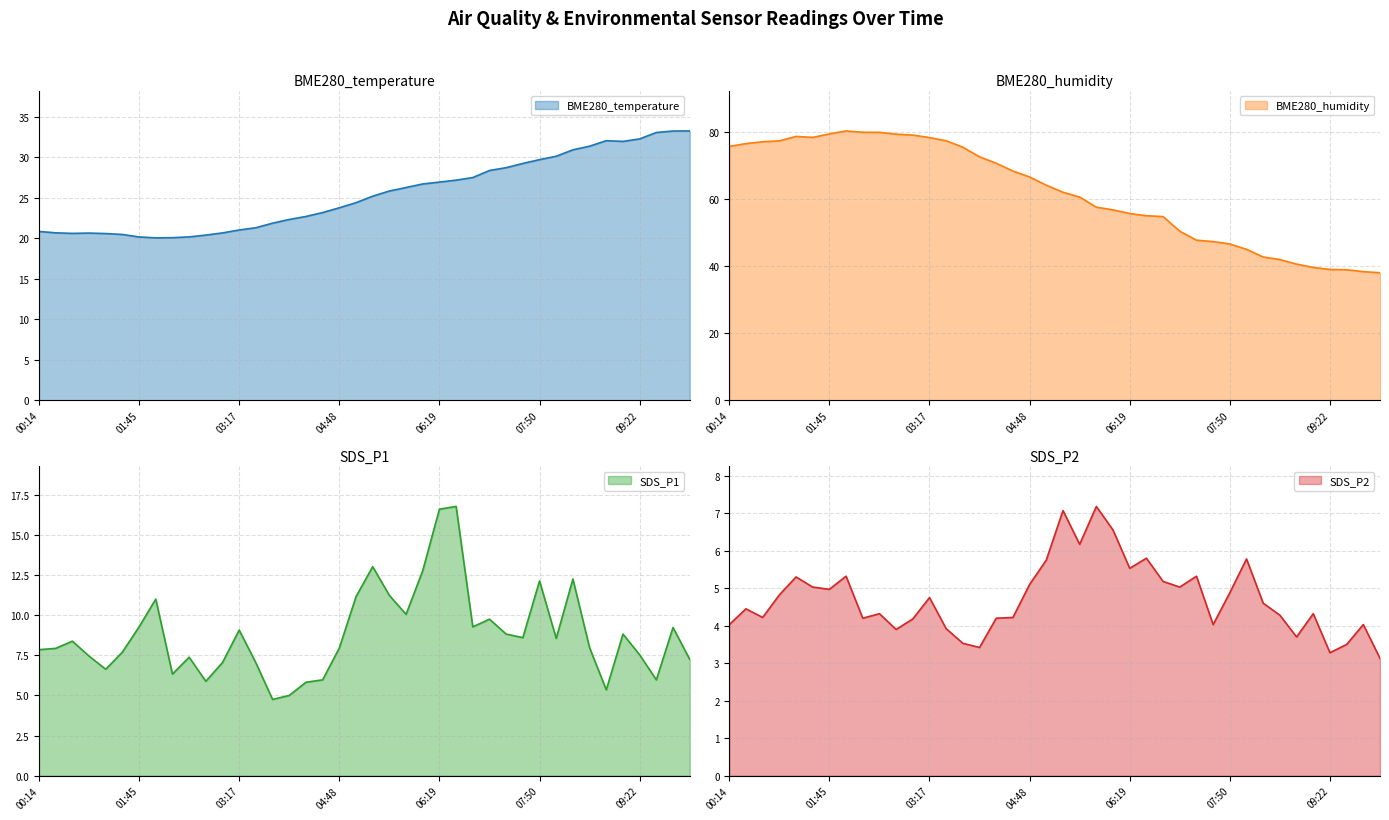

What position from the right is 09:52?

2